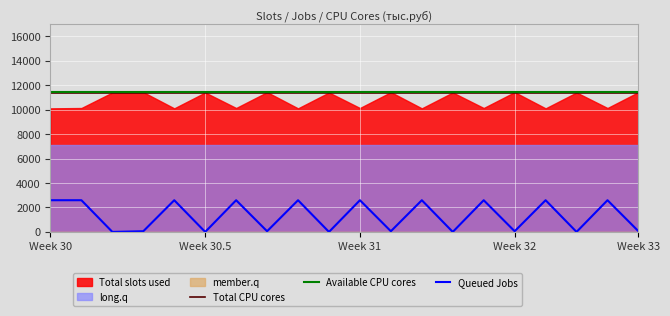

Is the value of Total CPU cores at 17 greater than the value of Available CPU cores at Week 30?

No